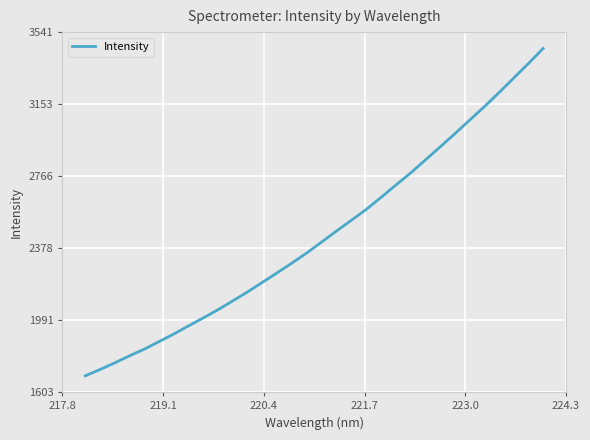

What is the smallest value displayed?

1691.2